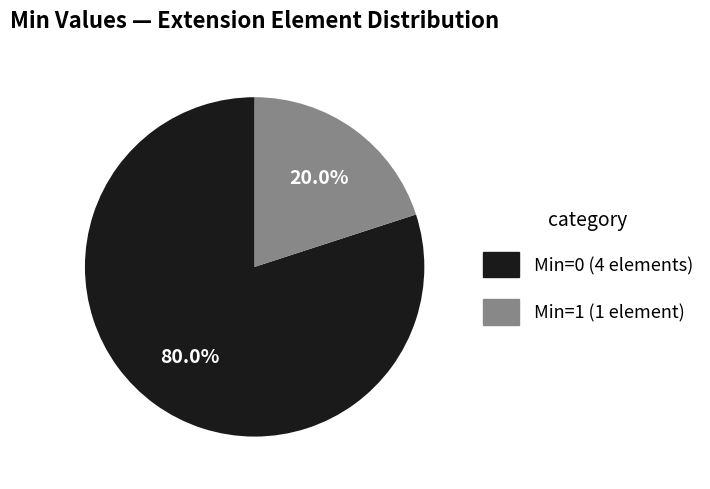

To the nearest percent, what is the average slice percentage?

50%